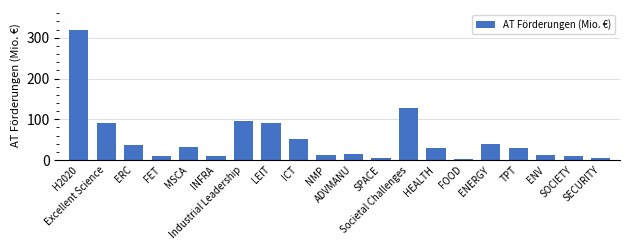

What is the change in value from HEALTH to TPT?

-1.4